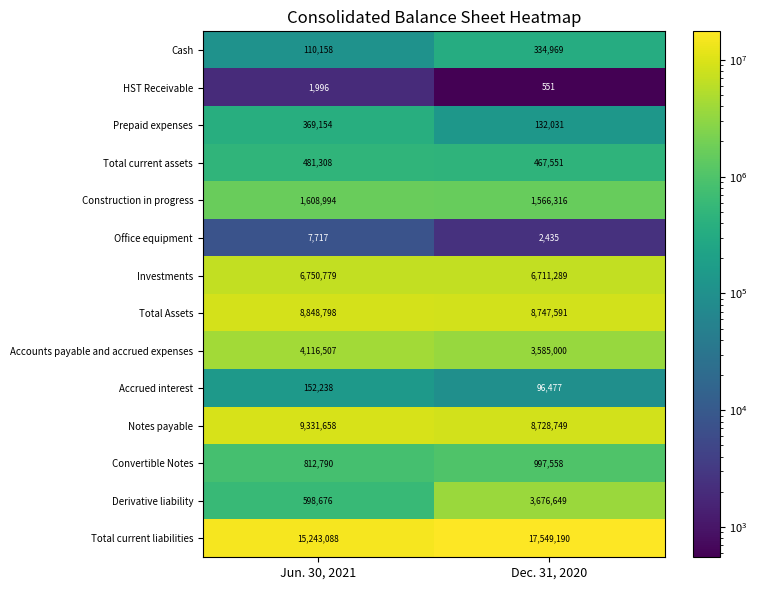

At how many categories does at least one series exceed 7893813?

2